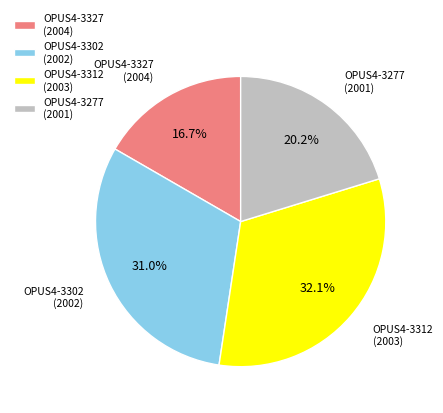

To the nearest percent, what percentage of the pie is OPUS4-3277 (2001)?

20%